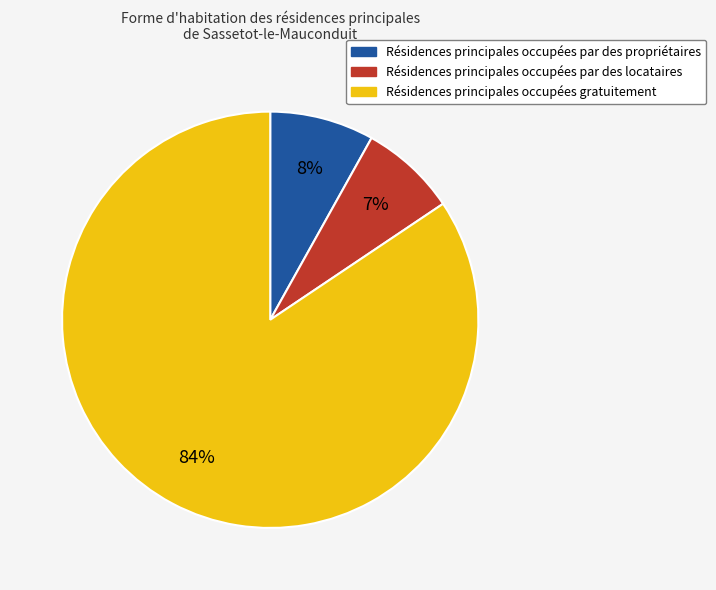

Count the number of slices in the pie.

3